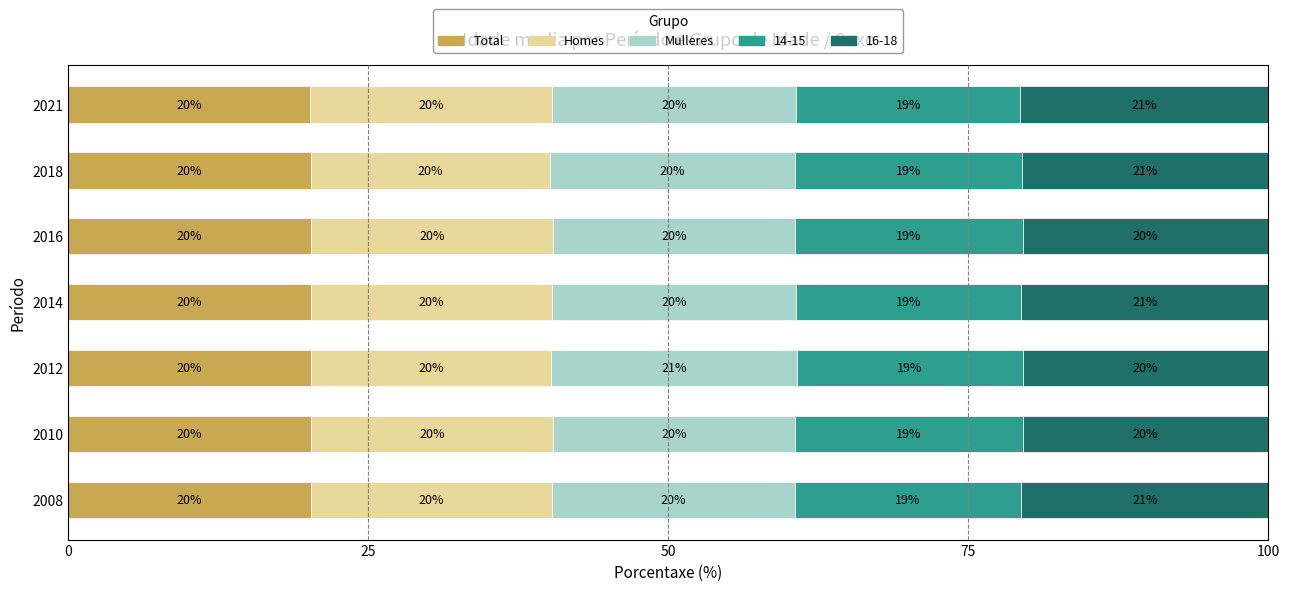

What is the total value across all series at 2018?

100.0